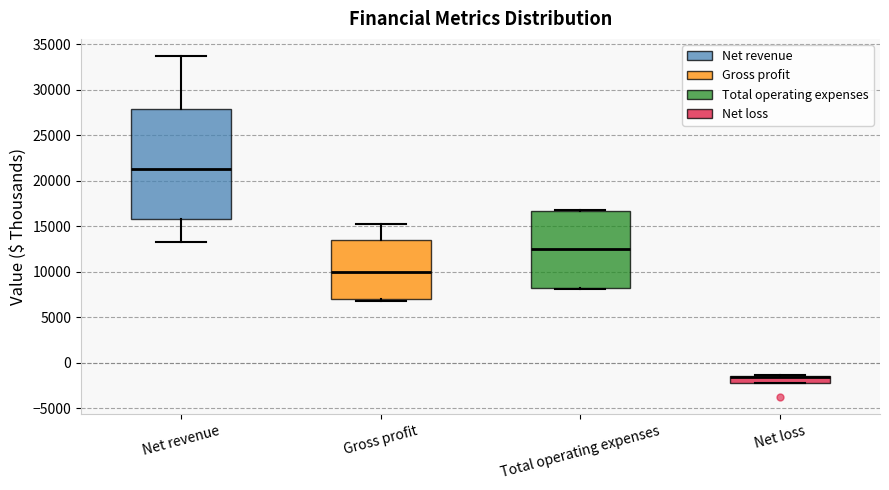

Reading left to right, transcribe this box plot: for each box, give where its median line is, the range the box spans, and where its two whiskers end, as read against the y-axis. The values are not printed on the chart, so give them approximately, as read against the axis.

Net revenue: median 21500, box 15500 to 28000, whiskers 13000 to 33500
Gross profit: median 10000, box 7000 to 13500, whiskers 7000 (just below the box's lower edge) to 15000
Total operating expenses: median 12500, box 8500 to 16500, whiskers 8000 to 17000
Net loss: median -1500 (just below the box's upper edge), box -2500 to -1500, whiskers -2500 to -1500